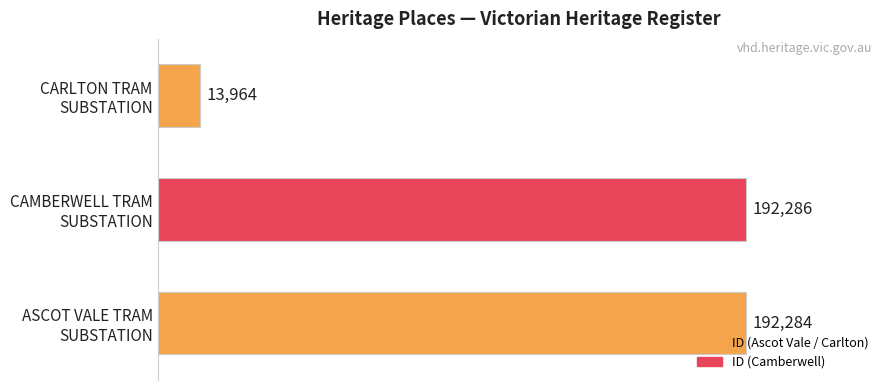

What is the minimum value shown in the chart?

13964